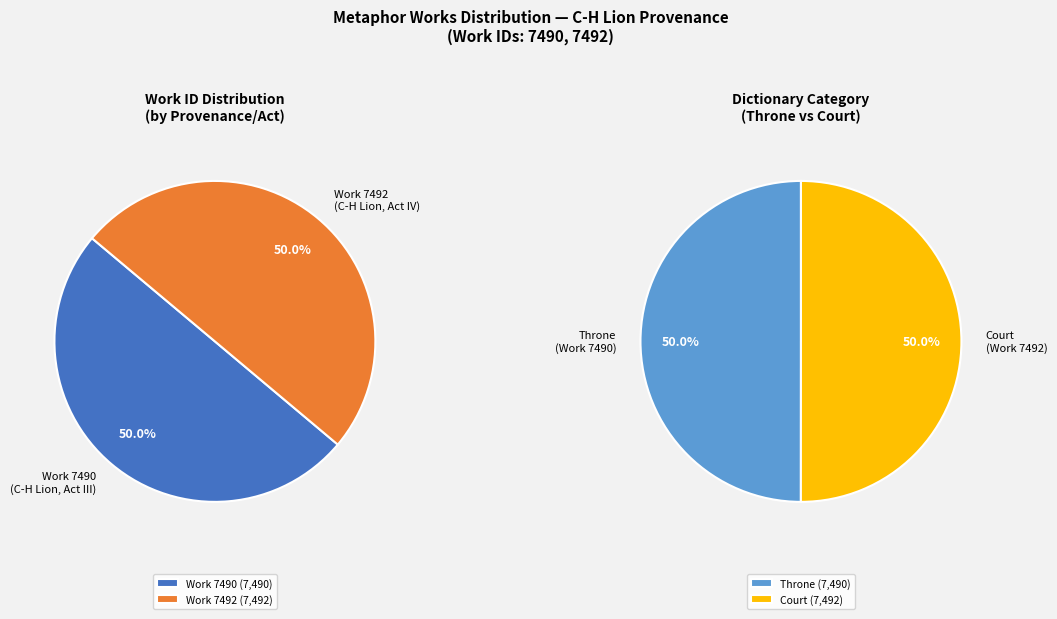

Which slice is the largest?

C-H Lion Act IV (Work 7492)